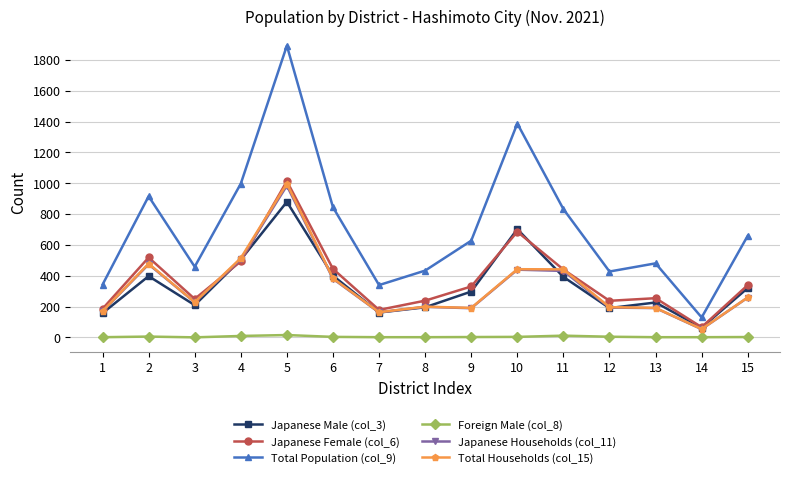

Which series has the largest range (max minus min)?

Total Population (col_9)